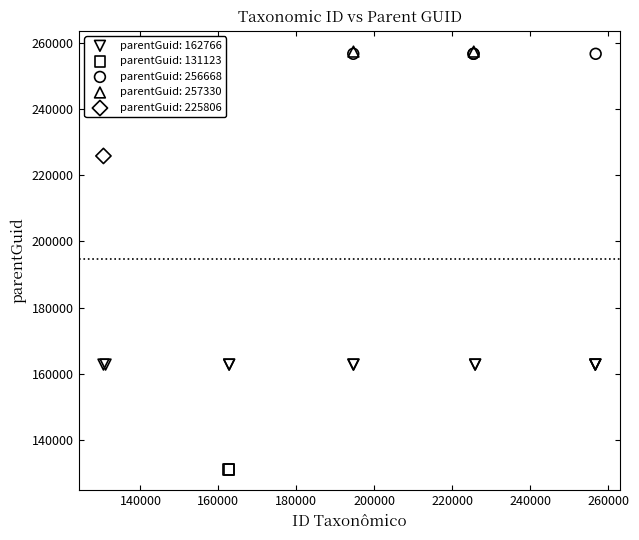

What are all the series names shown in the legend?

parentGuid: 162766, parentGuid: 131123, parentGuid: 256668, parentGuid: 257330, parentGuid: 225806